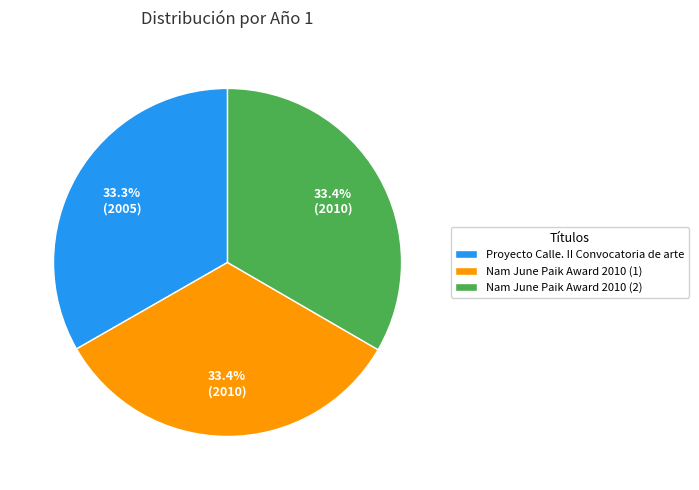

What percentage is NOT represented by Nam June Paik Award 2010 (2)?

66.6%